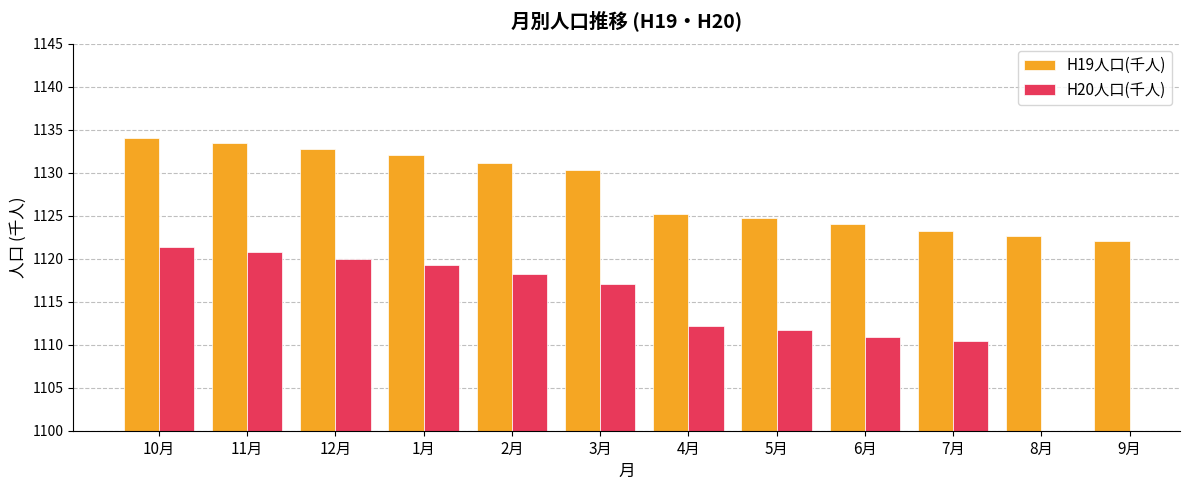

At which label does H19人口(千人) reach its peak?

10月